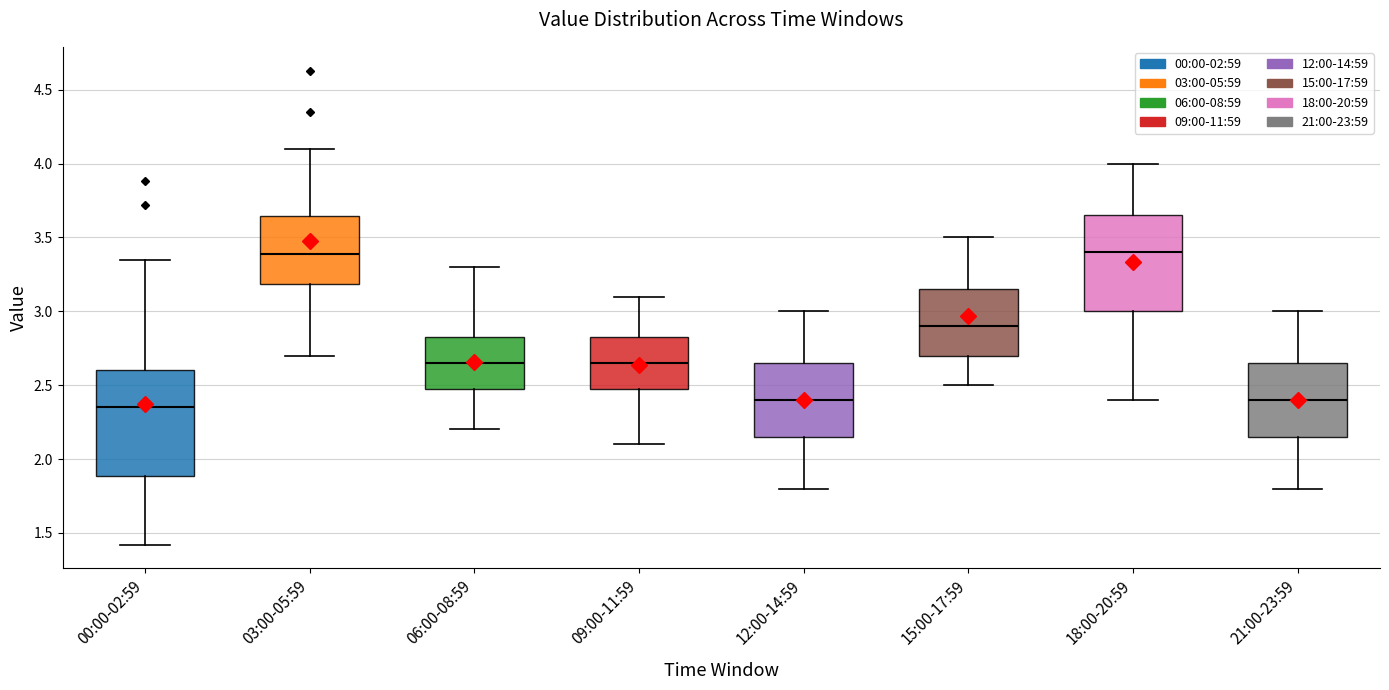

Which box is the tallest, from its lower edge to its upper edge?

00:00-02:59